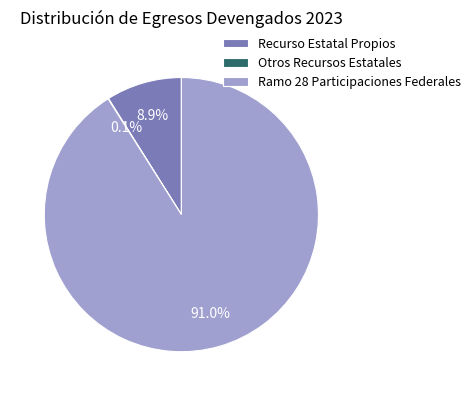

What portion of the pie excludes Ramo 28 Participaciones Federales?

9.0%